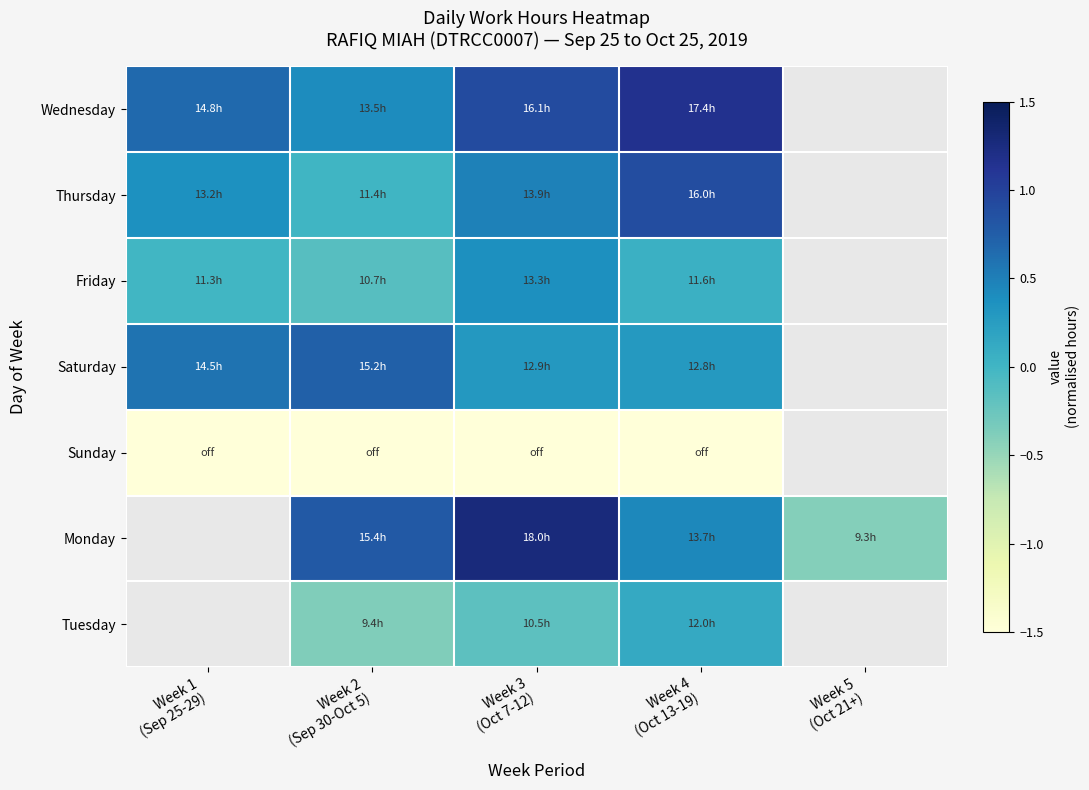

At how many categories does at least one series exceed 0?

4